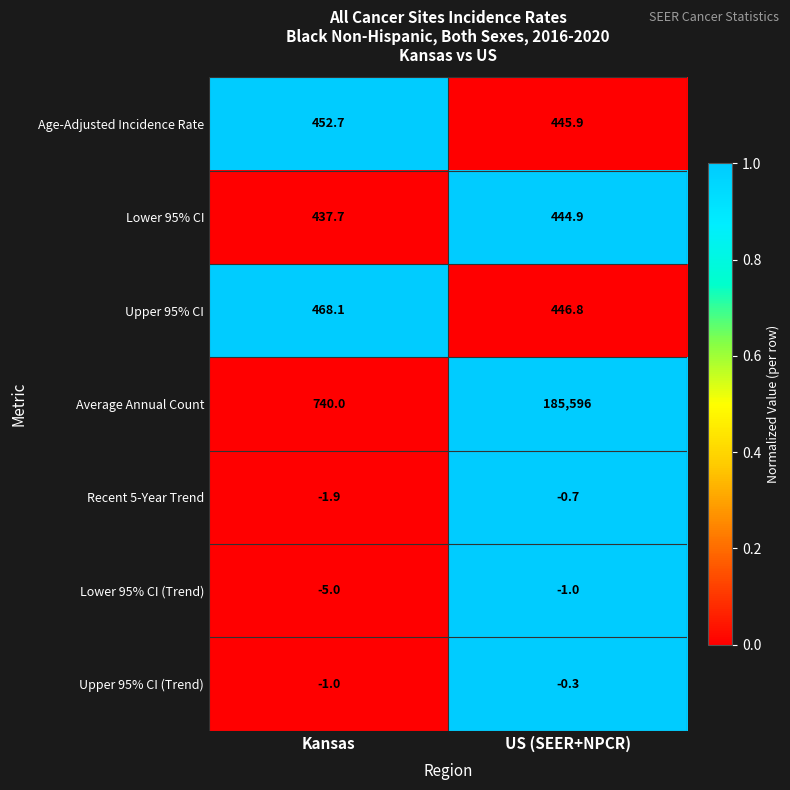

How many distinct data groups are displayed?

7